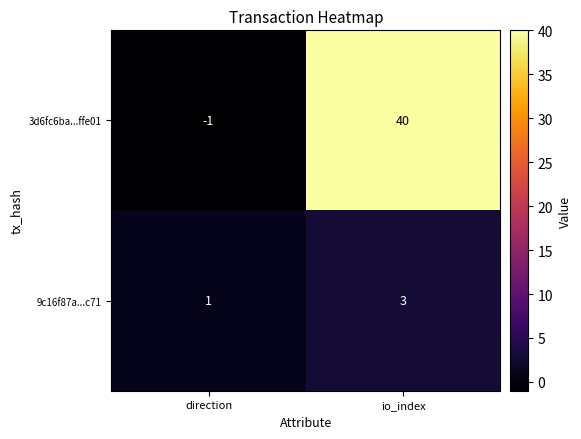

Reading left to right, transcribe all the data shown in this chart.

3d6fc6ba...ffe01: direction=-1	io_index=40
9c16f87a...c71: direction=1	io_index=3